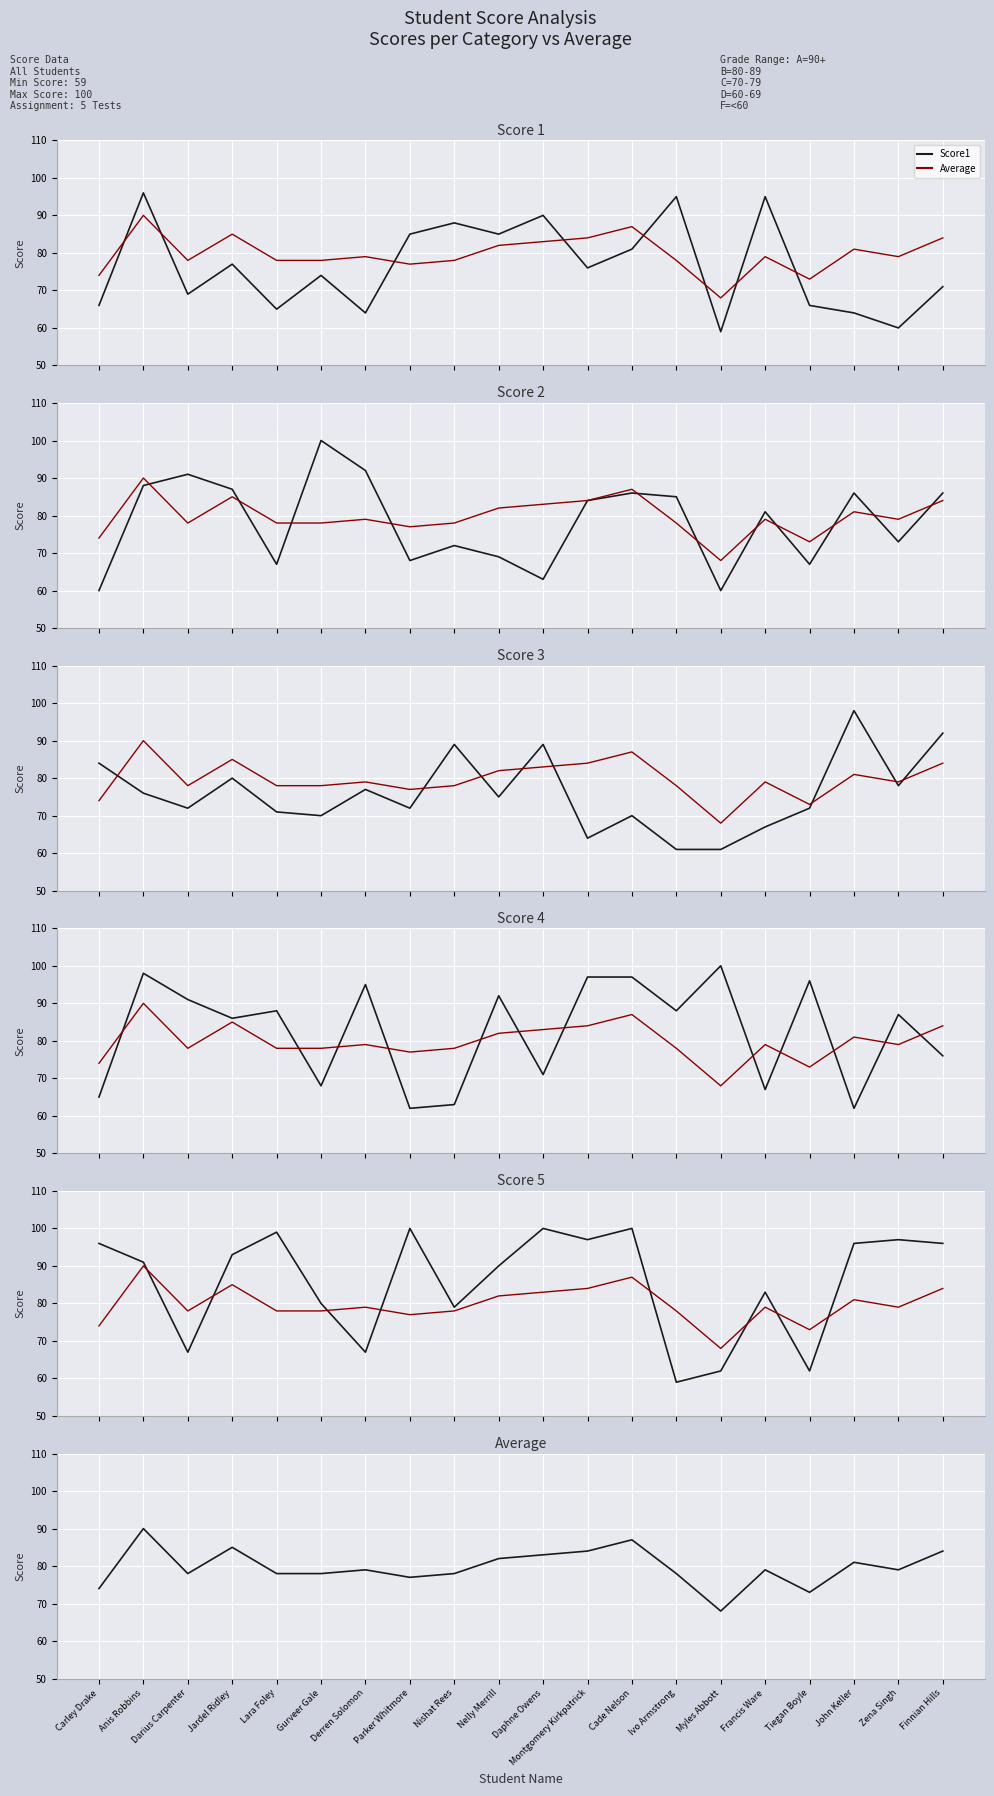

At which category does Score2 reach its first local peak?

Darius Carpenter